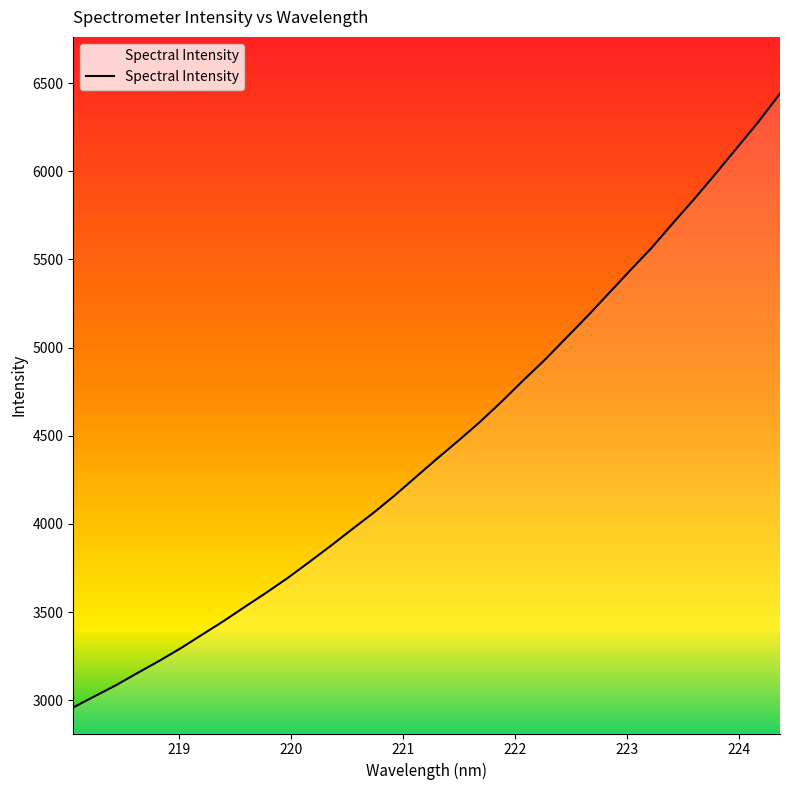

Does the chart display data point markers on the line(s)?

No